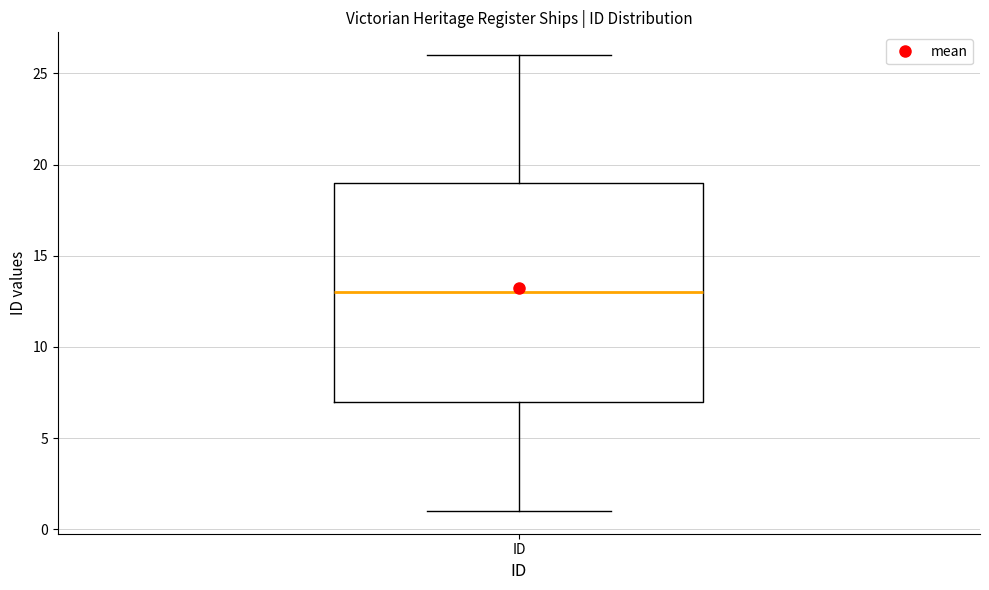

Read this box plot against the y-axis: the position of the median line, the range covered by the box, and the ends of both whiskers. The values are not printed on the chart, so give them approximately, as read against the axis.

median 13, box 7 to 19, whiskers 1 to 26